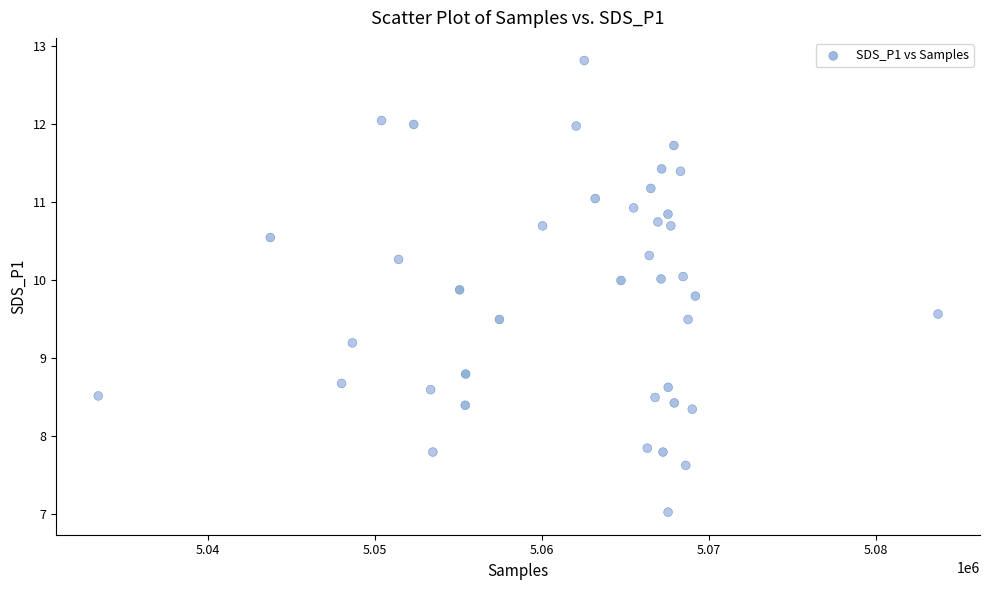

What is the range of Y values (max minus min)?

5.8